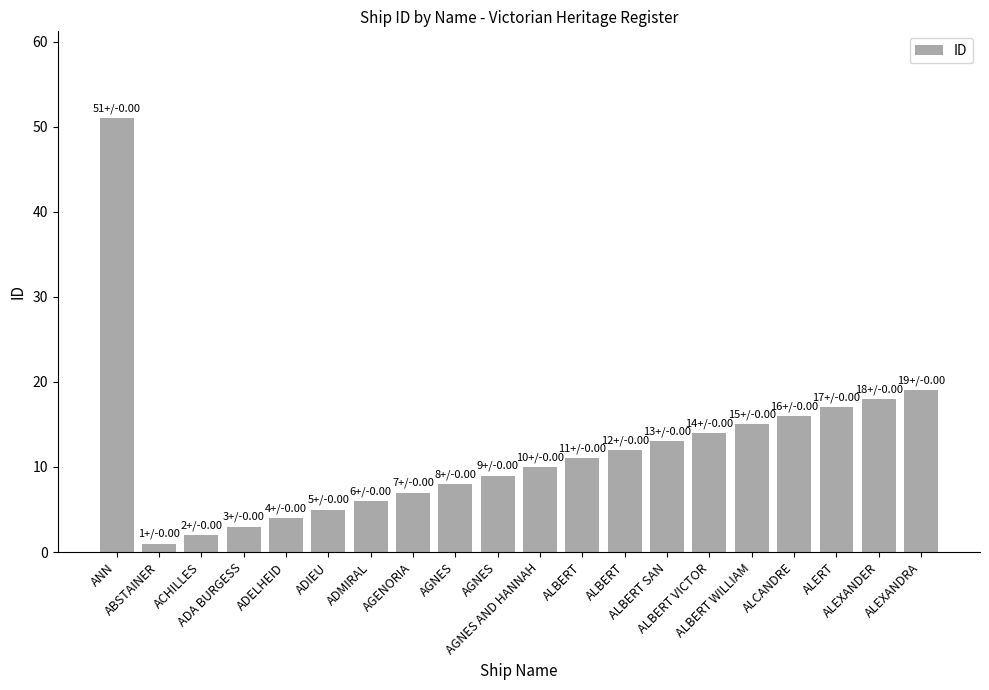

At which label does the data first exceed 11?

ANN